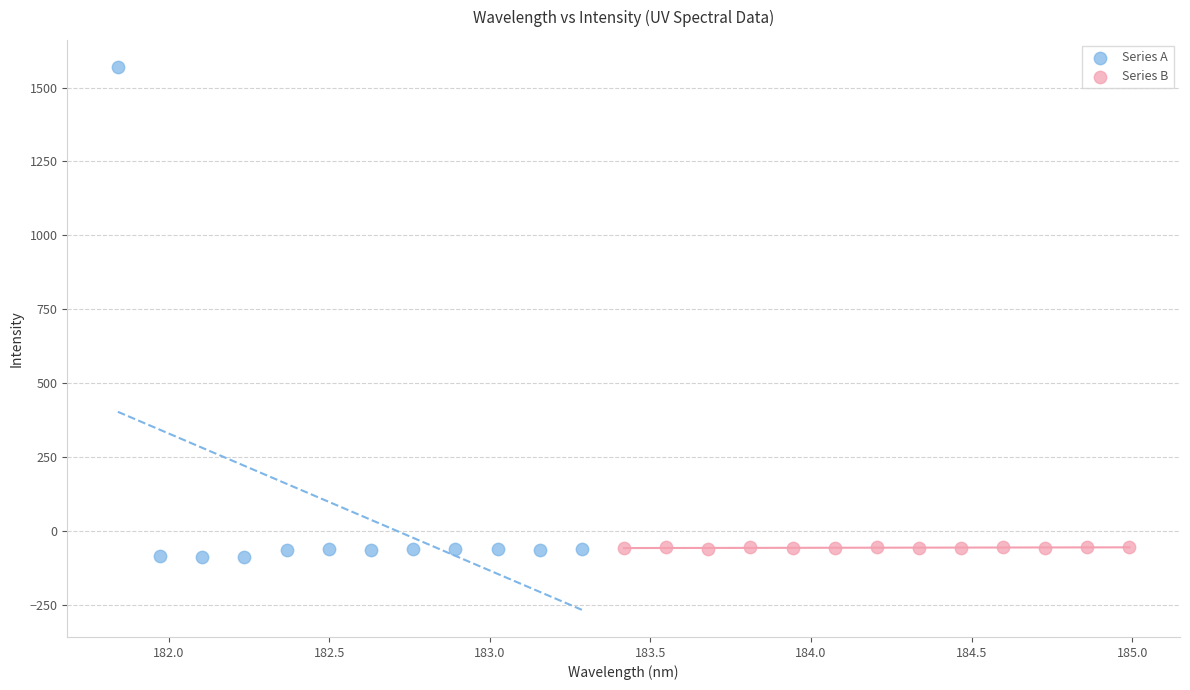

Which series reaches the maximum Y coordinate?

Series A